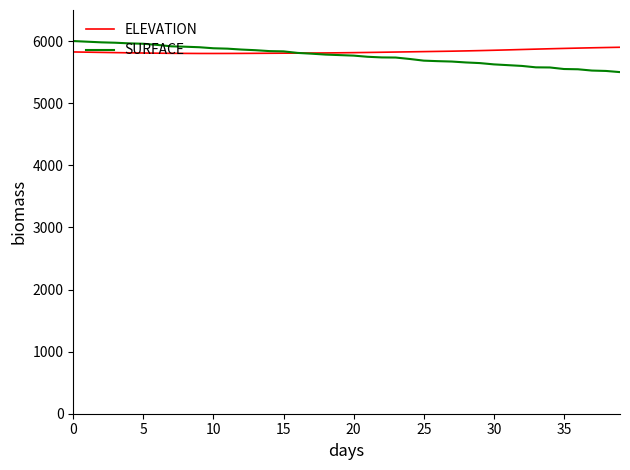

How many intersections are there between ELEVATION and SURFACE?

1